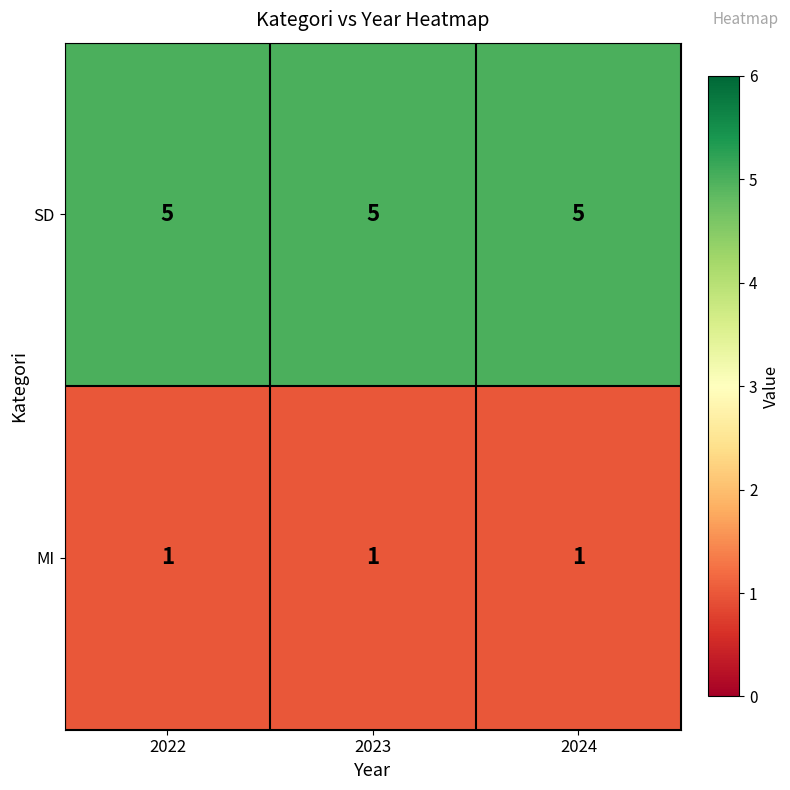

True or false: MI has a value of 0 at 2024.

False